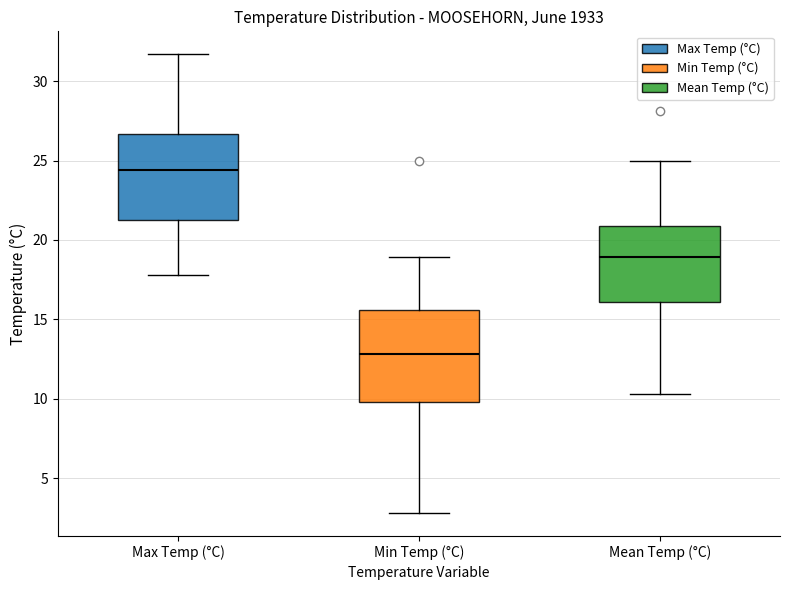

Reading left to right, transcribe this box plot: for each box, give where its median line is, the range the box spans, and where its two whiskers end, as read against the y-axis. The values are not printed on the chart, so give them approximately, as read against the axis.

Max Temp (°C): median 24.5, box 21.5 to 26.5, whiskers 18.0 to 31.5
Min Temp (°C): median 13.0, box 10.0 to 15.5, whiskers 3.0 to 19.0
Mean Temp (°C): median 19.0, box 16.0 to 21.0, whiskers 10.5 to 25.0